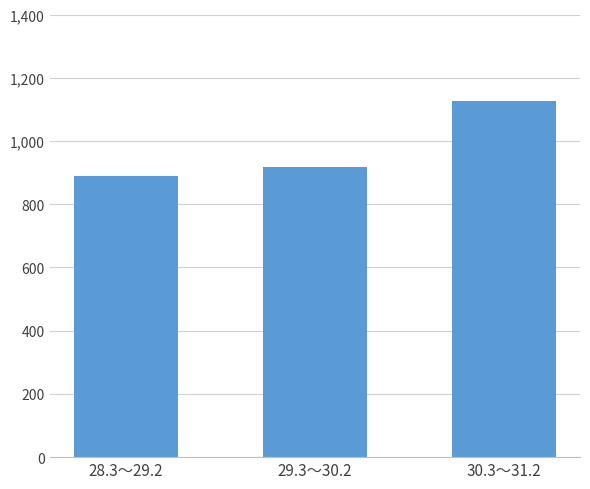

Reading left to right, what are all the values shown in this chart?

28.3～29.2=889	29.3～30.2=918	30.3～31.2=1125